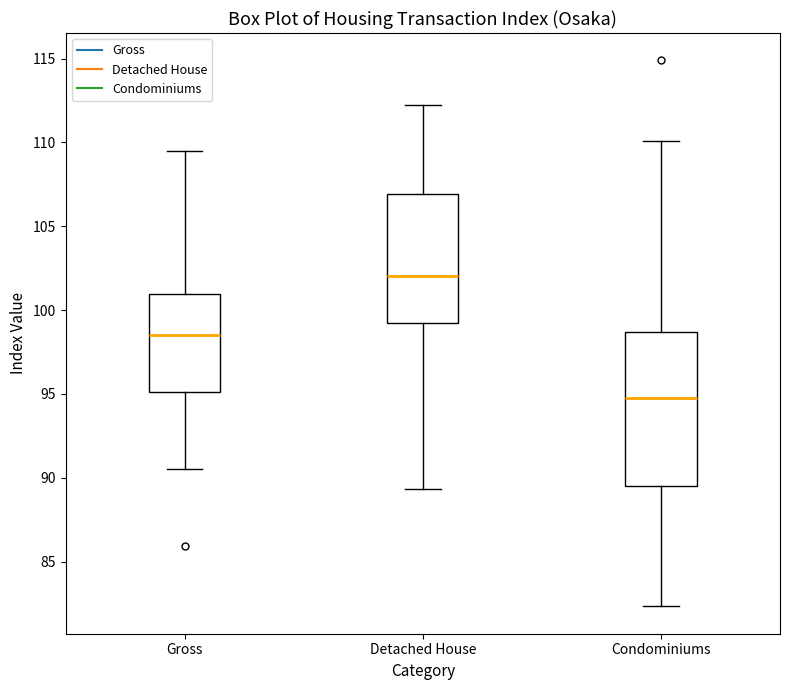

Which box is the tallest, from its lower edge to its upper edge?

Condominiums